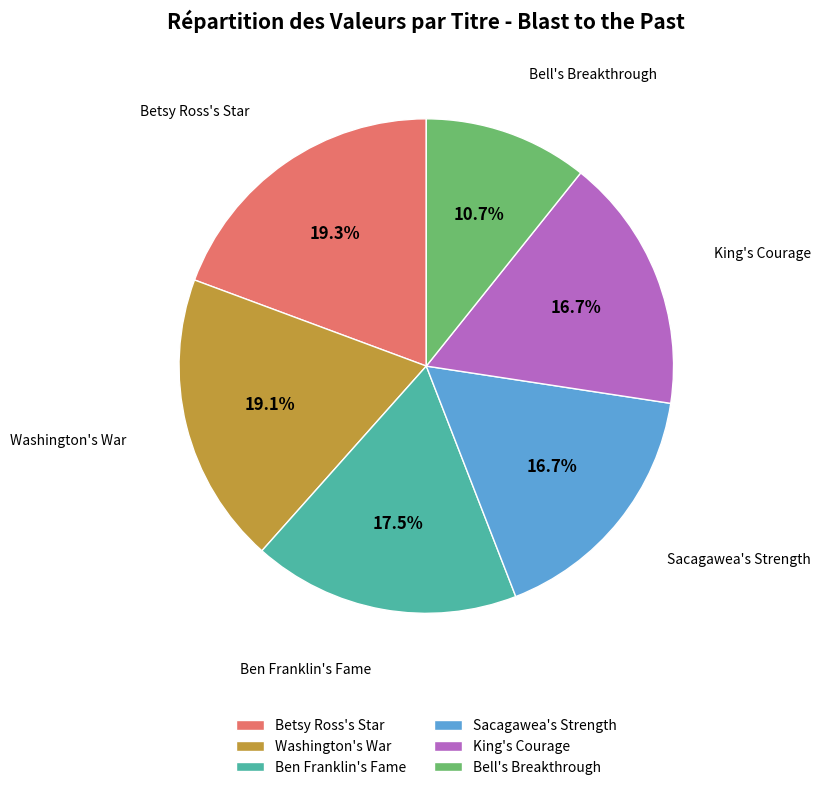

Does Sacagawea's Strength account for over 50% of the chart?

No